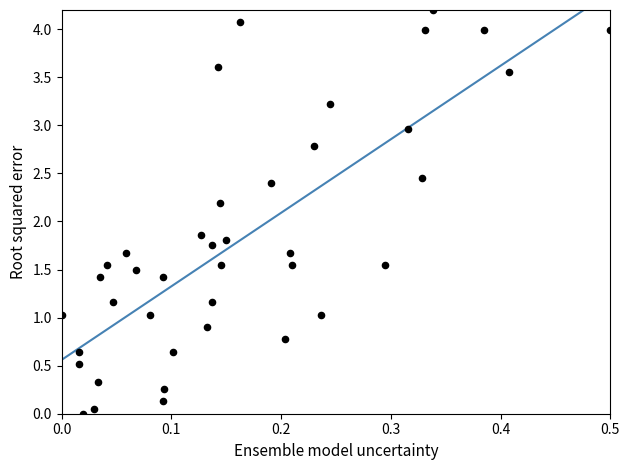

What is the range of Y values (max minus min)?

4.2